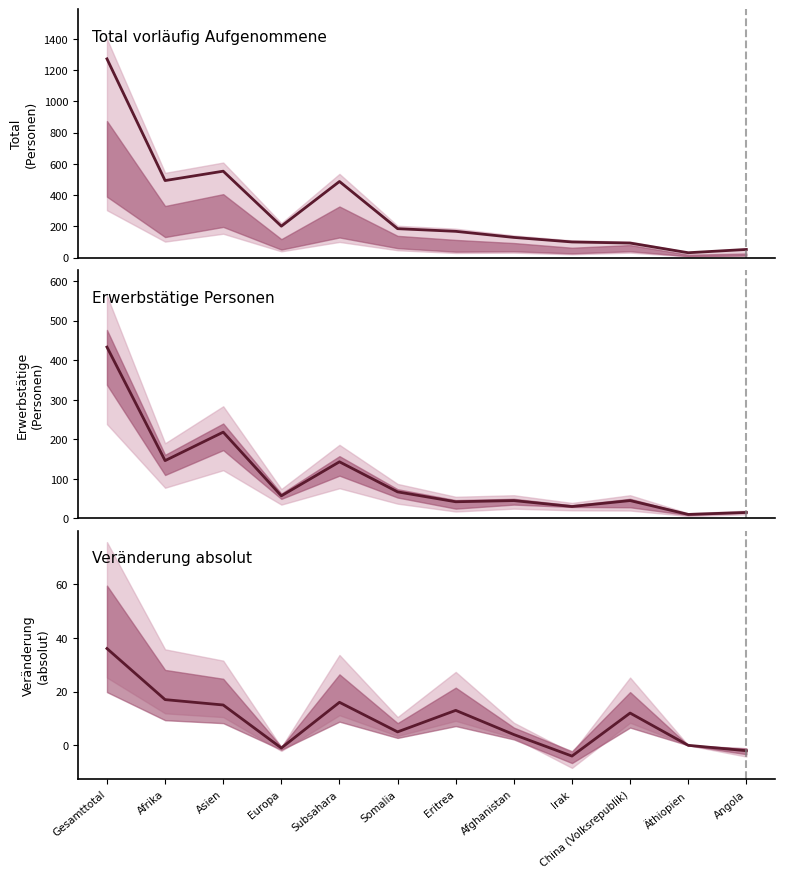

What is the difference between the second highest and second lowest values in the Erwerbstätige Personen series?

203